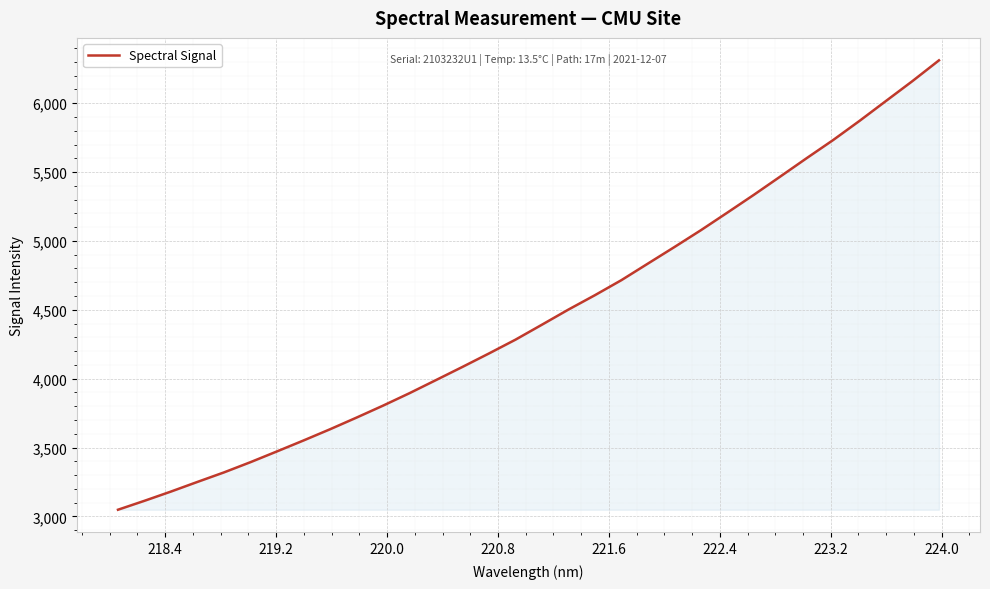

What is the average value?

4459.7